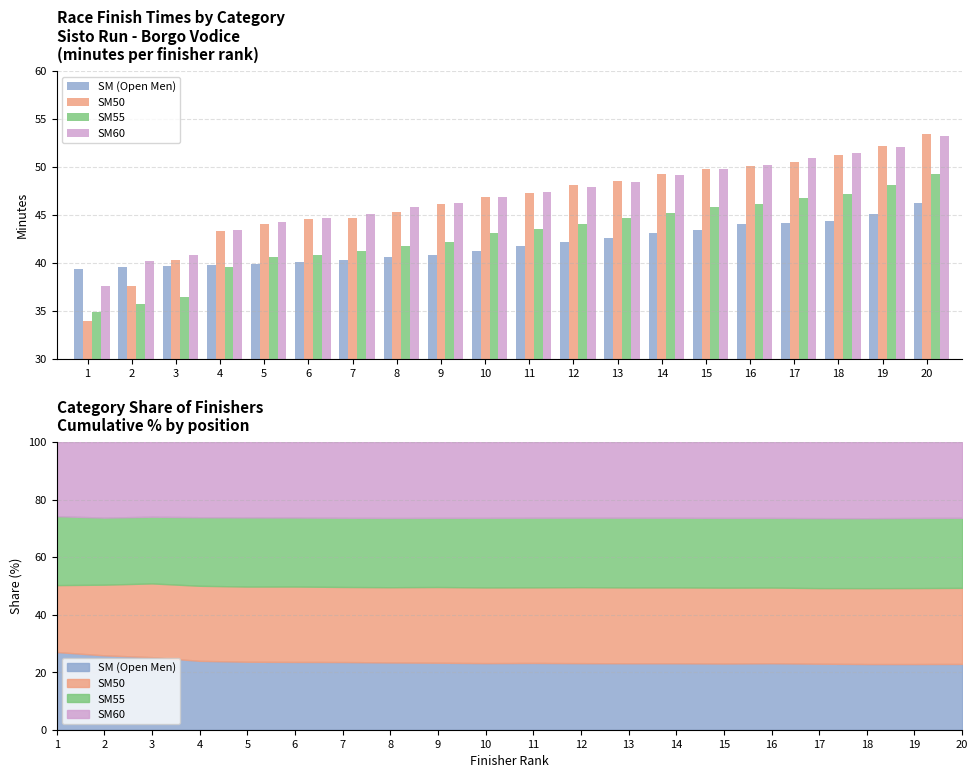

What is the highest value of the SM50 series?

53.5